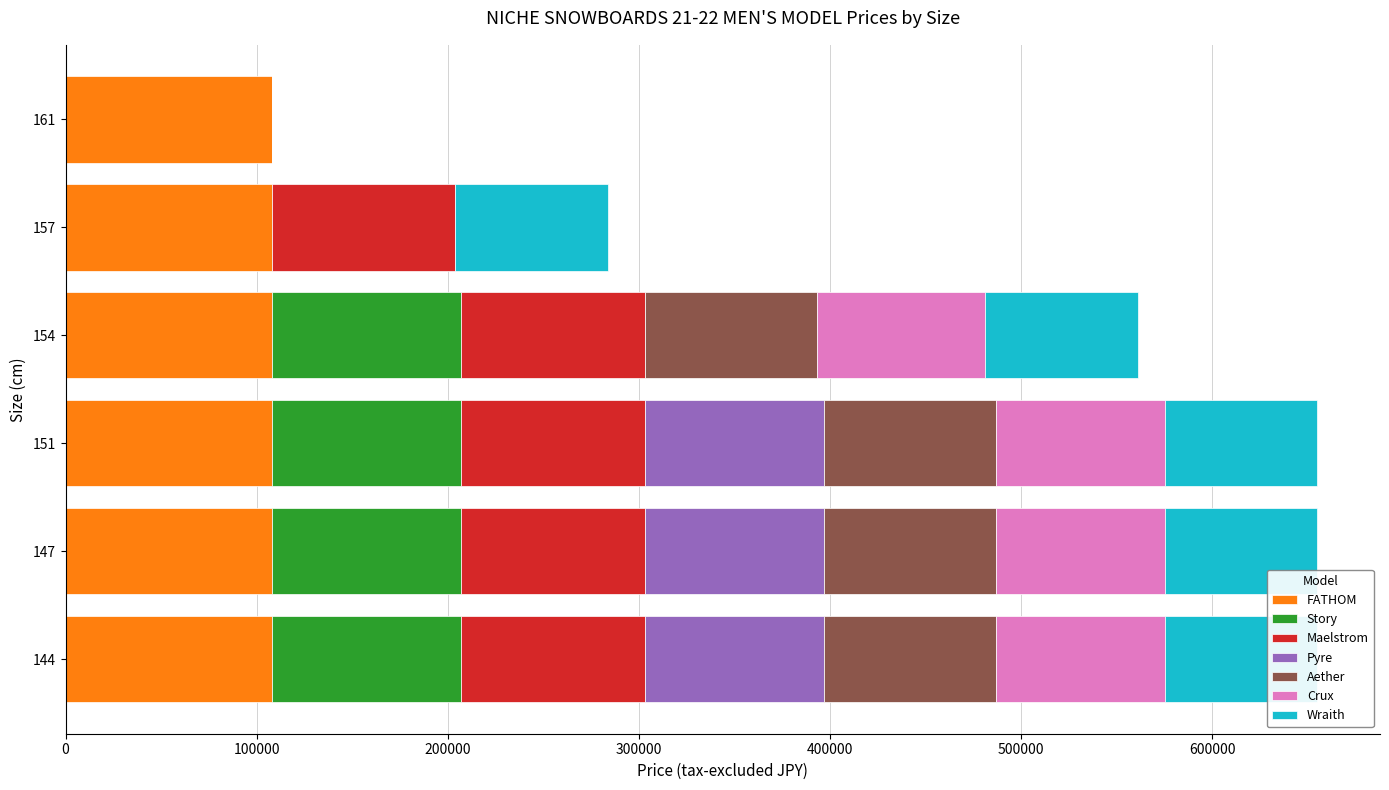

The value of Story at 151 is 157192. True or false?

False